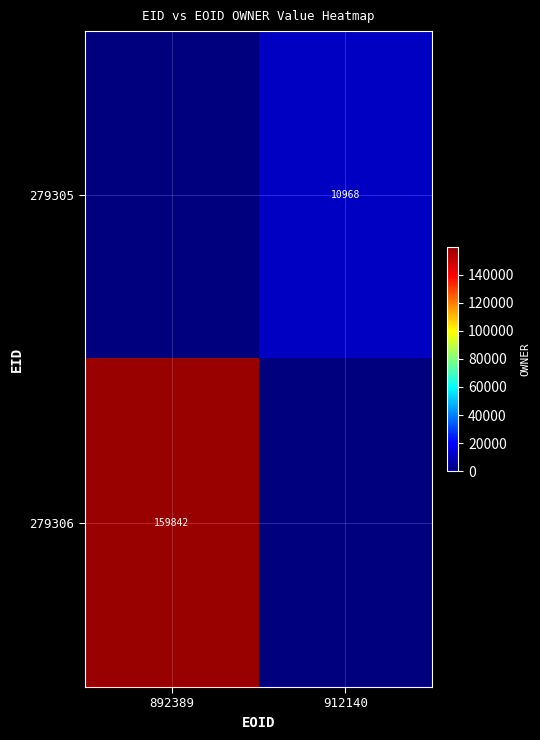

Is it true that 279305 equals 19585 at 912140?

False